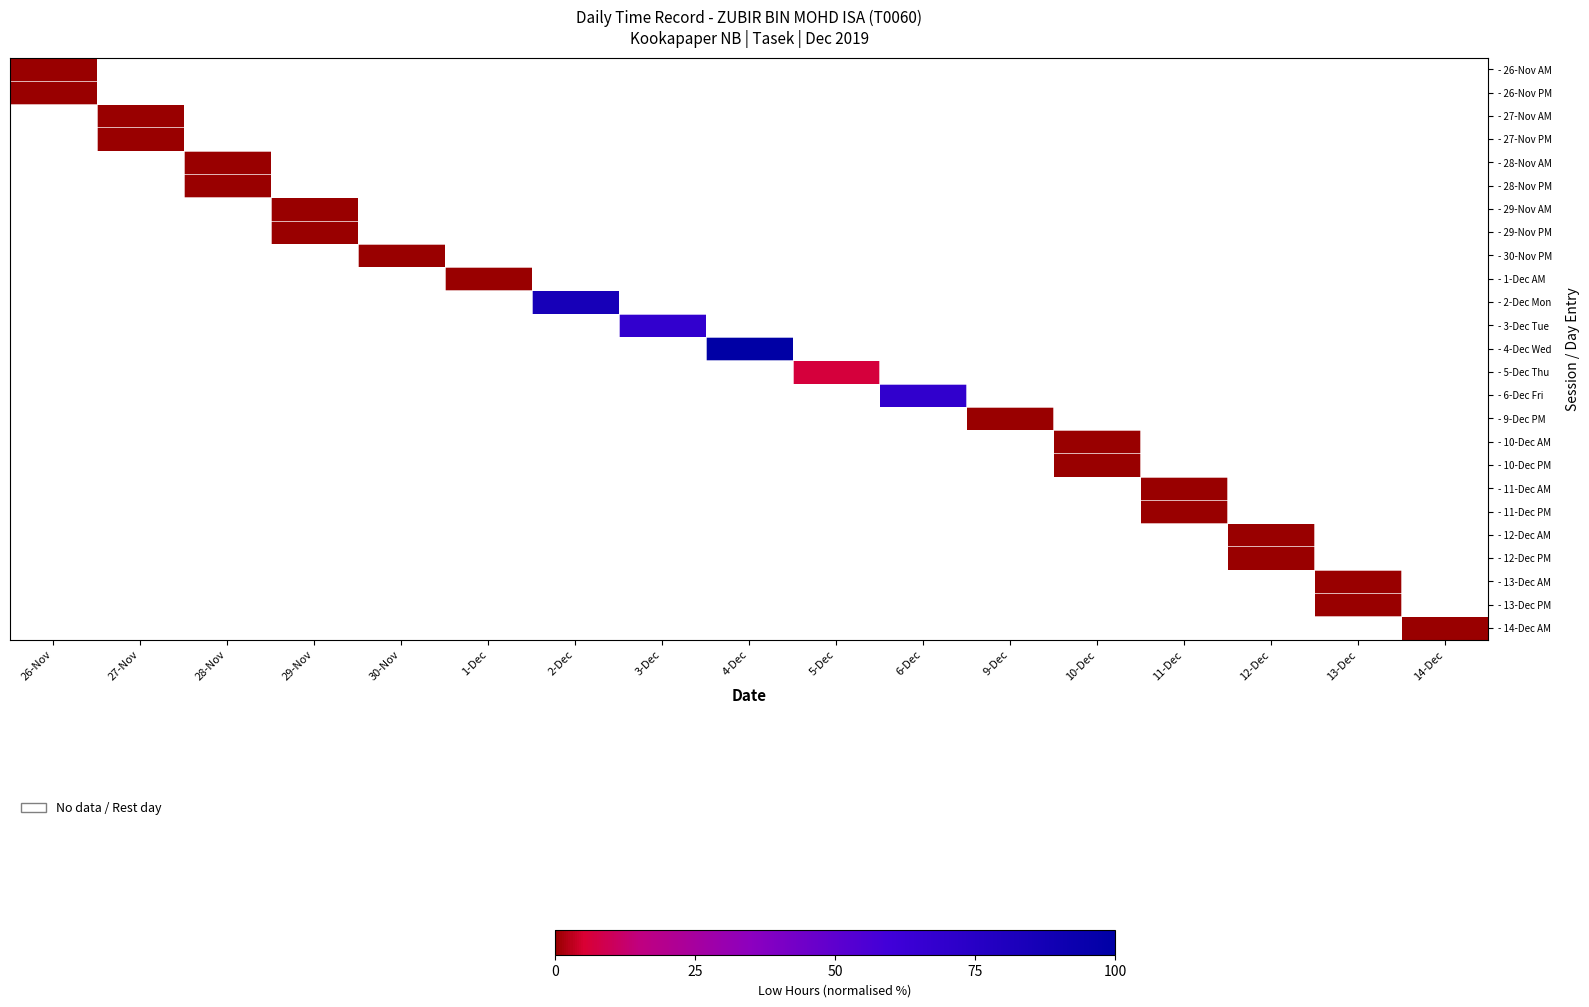

At how many categories does at least one series exceed 38?

4